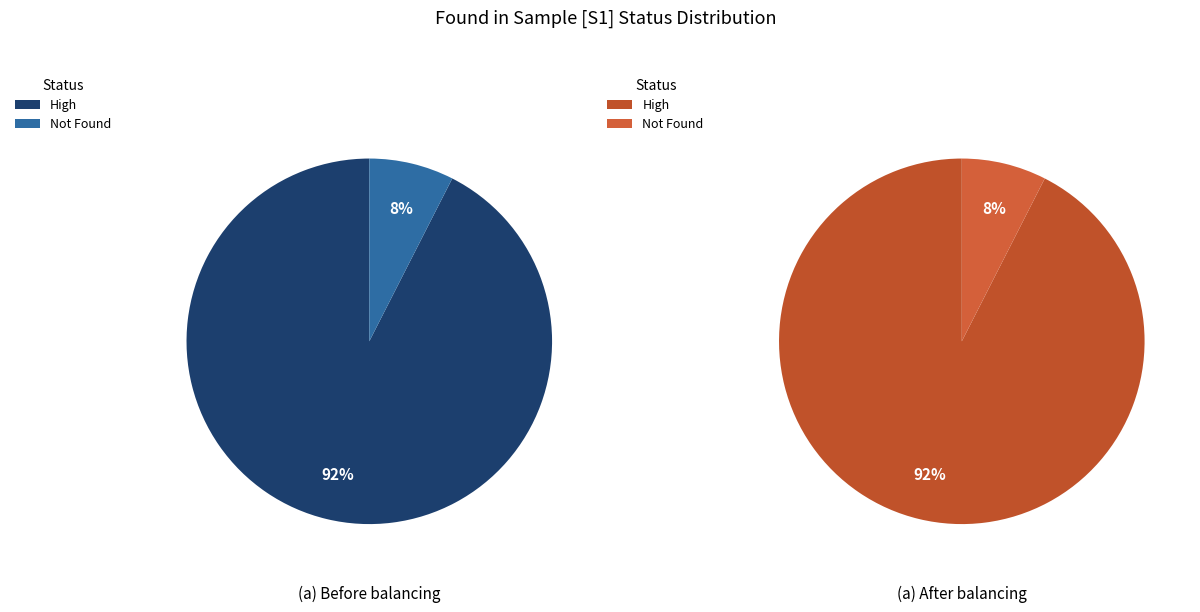

True or false: High accounts for 76% of the total.

False